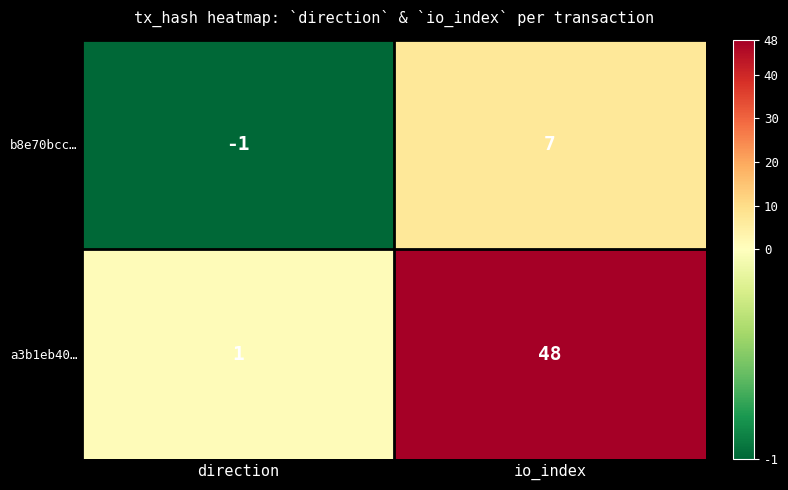

Which series has the widest spread of values?

a3b1eb40…